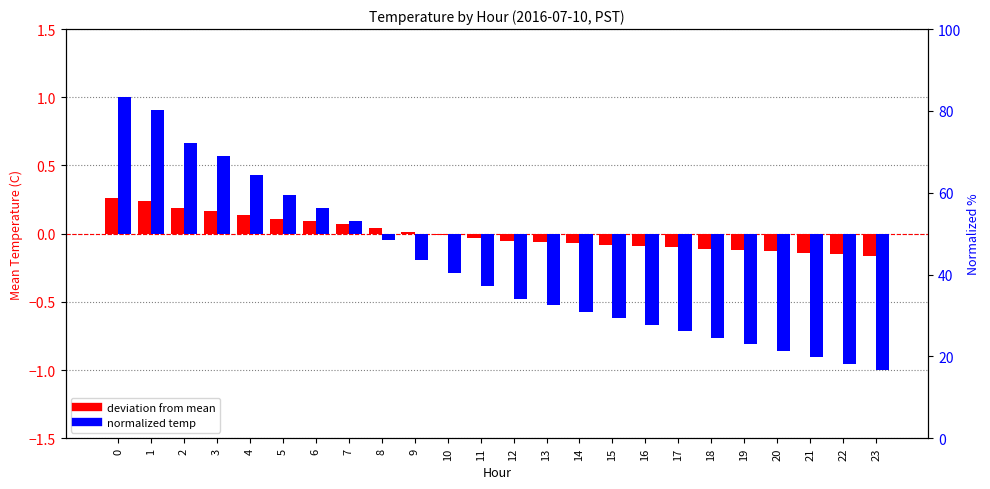

How many positive values does the deviation from mean series have?

10